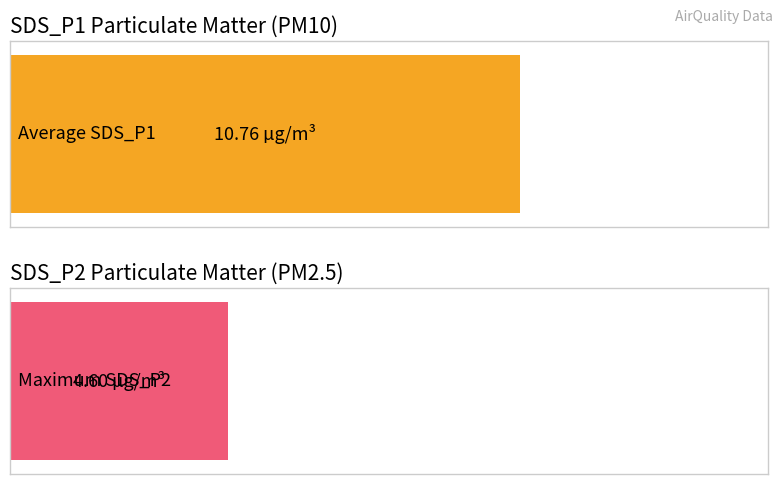

Which series has the largest range (max minus min)?

SDS_P1